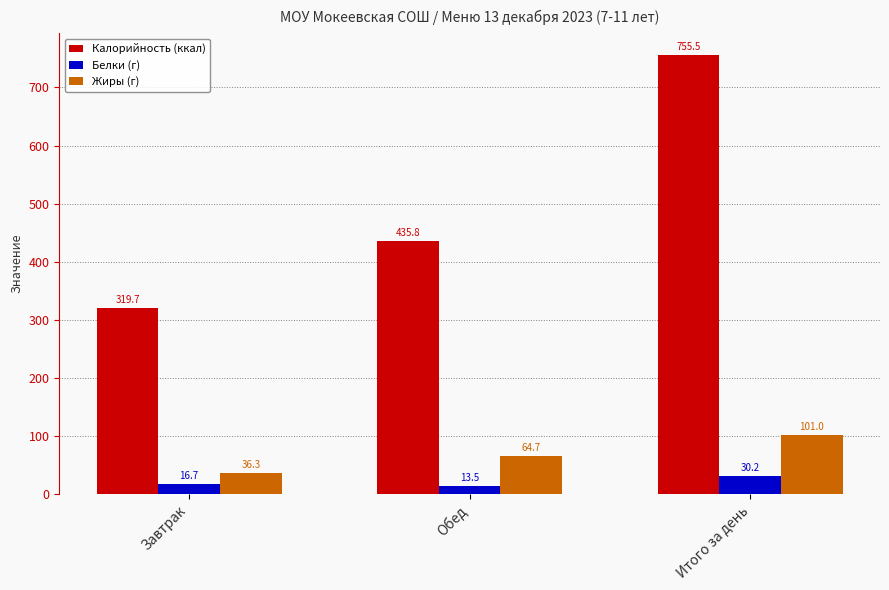

At Завтрак, list the series in order from smallest to largest.

Белки (г), Жиры (г), Калорийность (ккал)